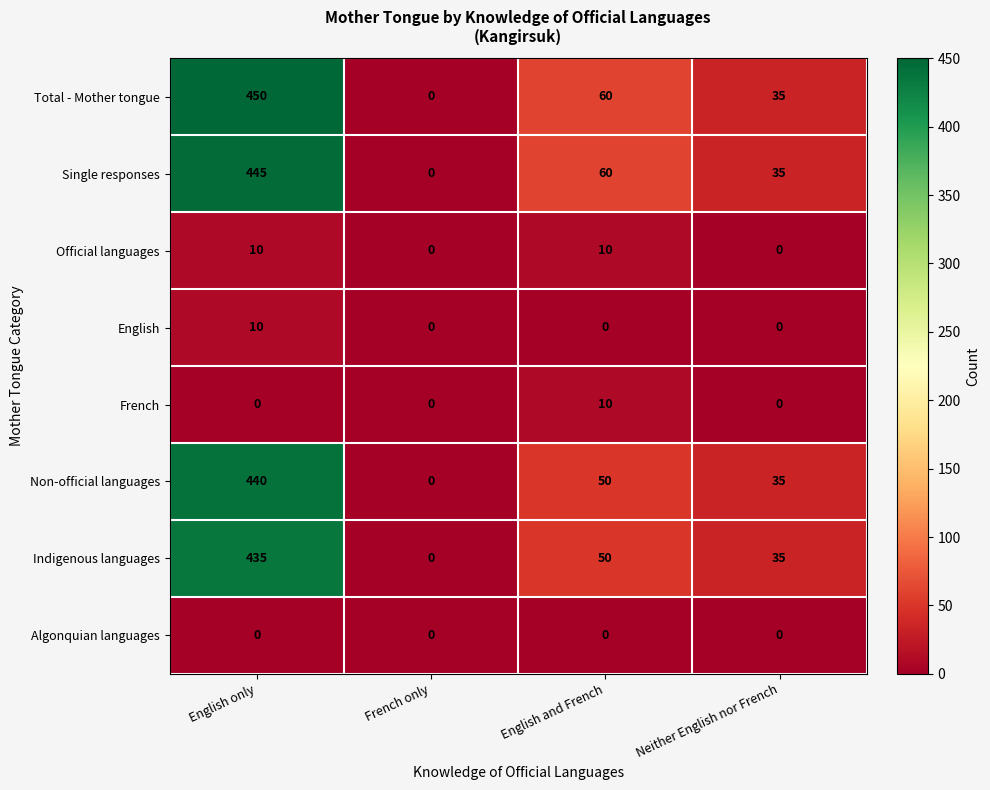

Which series has the largest total across all categories?

Total - Mother tongue